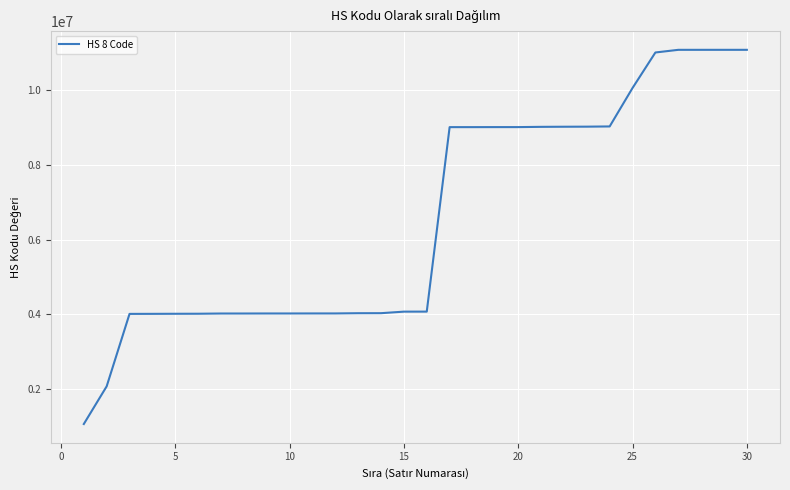

What is the difference between the maximum and minimum values?

10019400